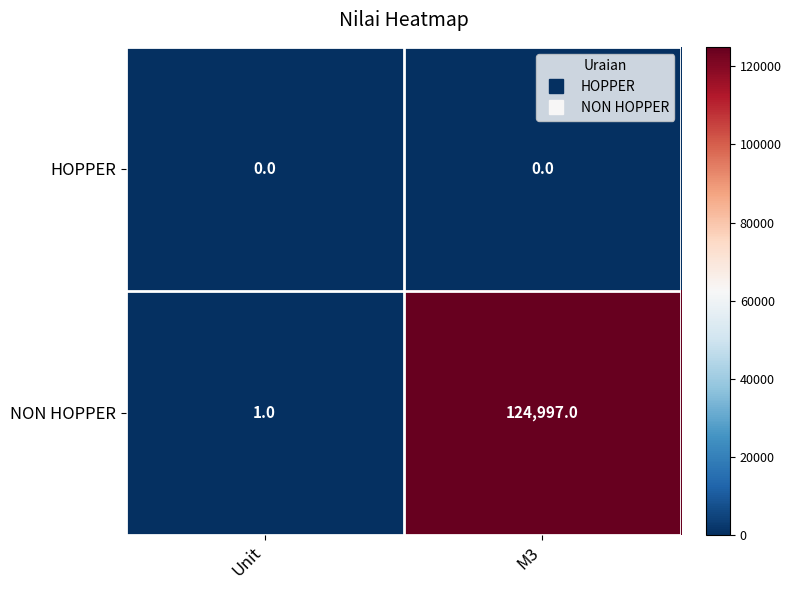

True or false: NON HOPPER has a value of 75795 at M3.

False